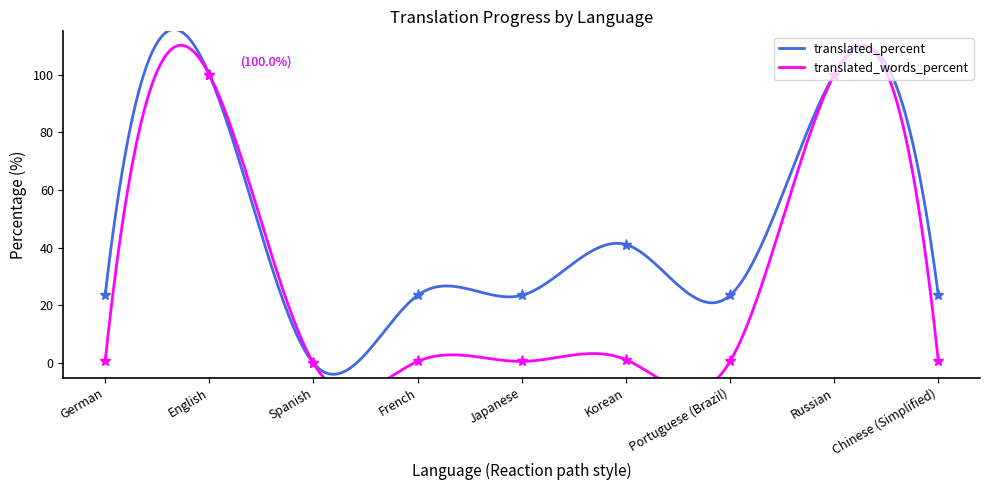

In translated_words_percent, how many points are higher than both neighbors (excluding endpoints)?

3